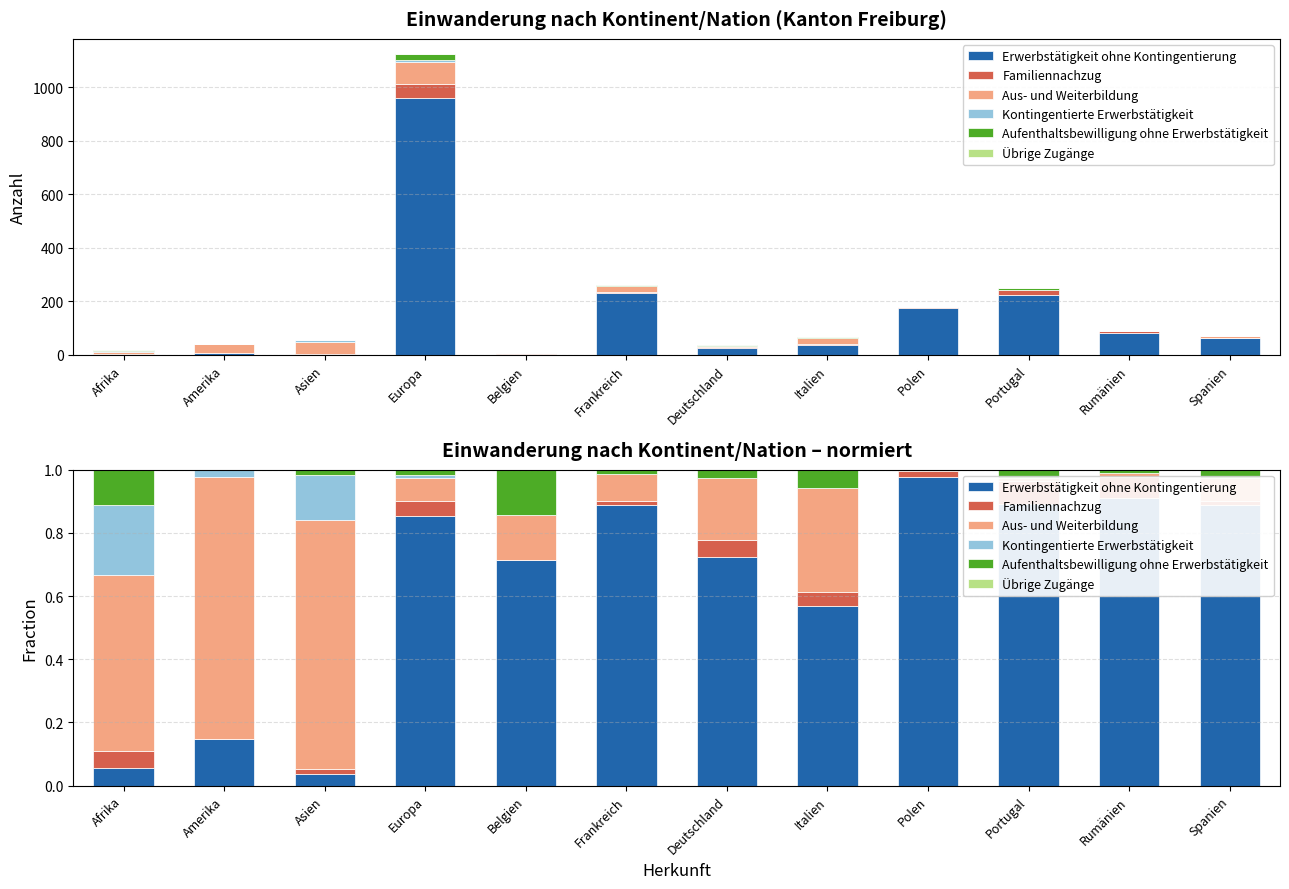

What is the highest value of the Aufenthaltsbewilligung ohne Erwerbstätigkeit series?

0.1